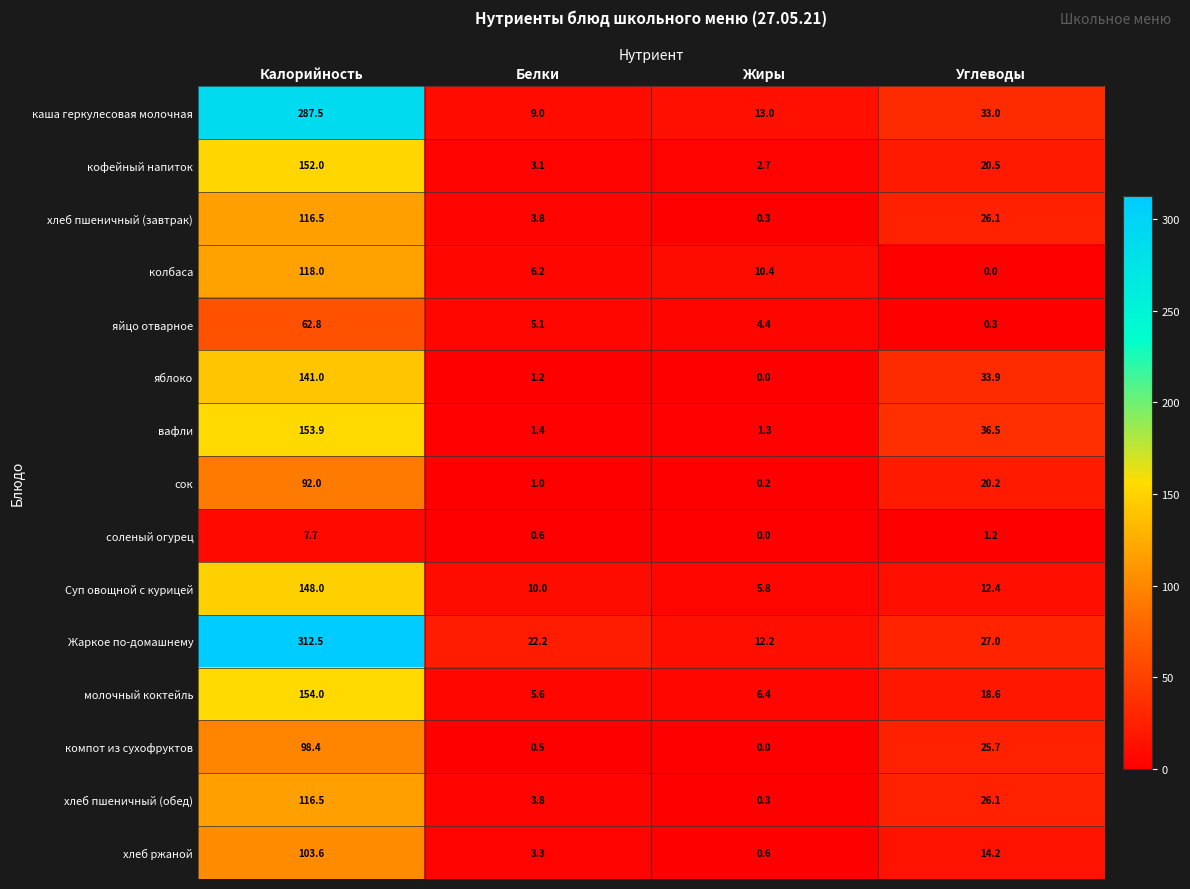

What is the spread (max minus min) of values at Углеводы?

36.5